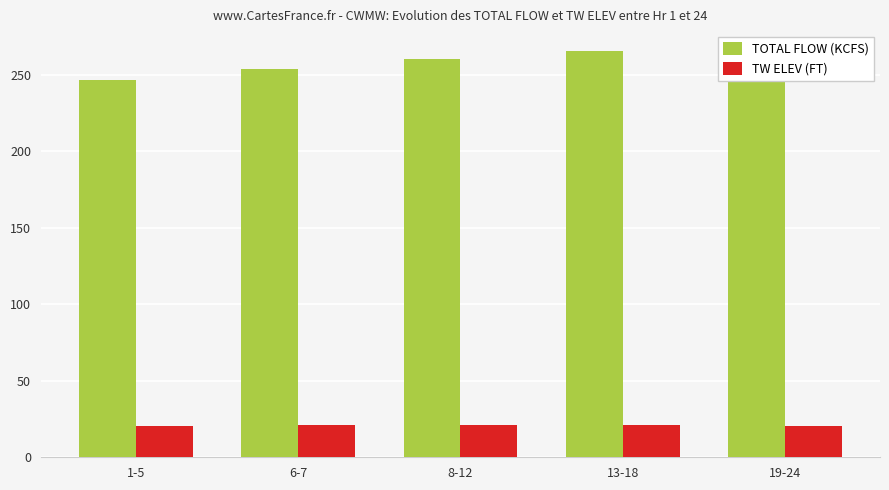

At how many categories does at least one series exceed 178?

5